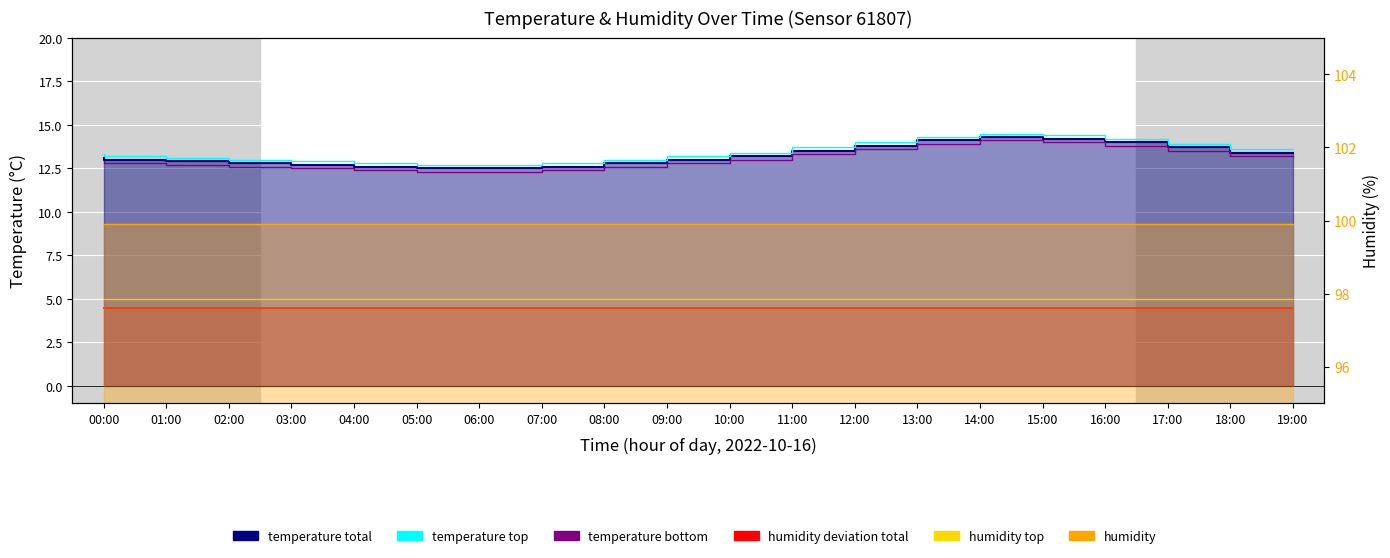

What is the value of the temperature top point at the 11th from the left?

13.2